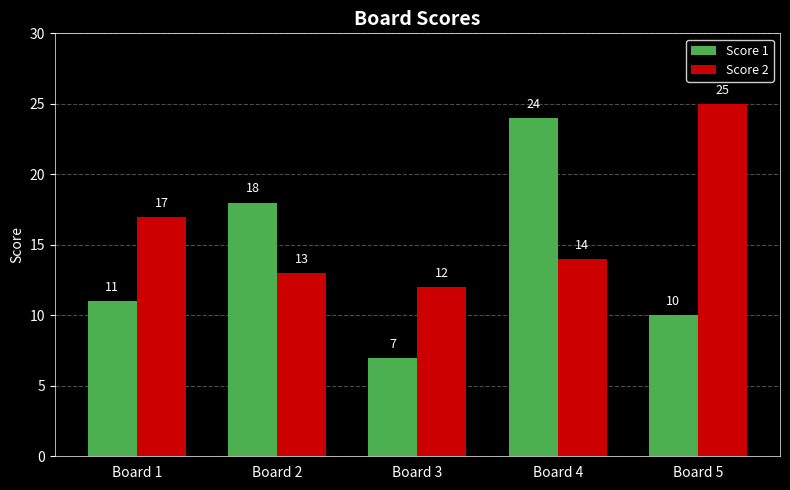

What is the difference between the maximum and second lowest values in the Score 1 series?

14